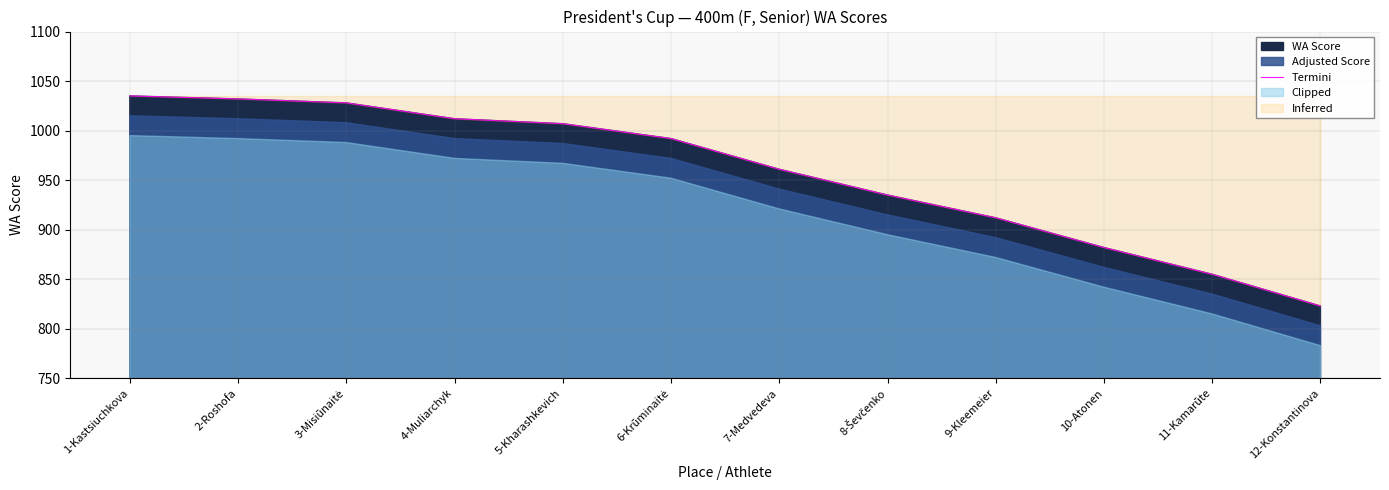

What is the change in value from 1-Kastsiuchkova to 3-Misiūnaitė?

-7